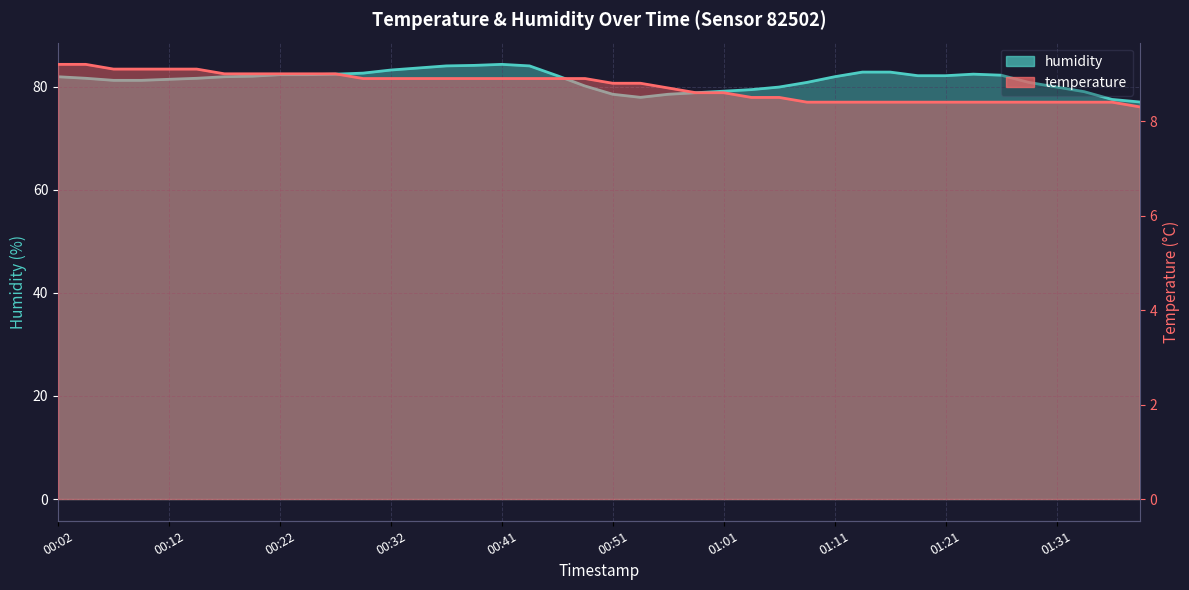

What is the difference between the maximum and minimum values in the humidity series?

7.3